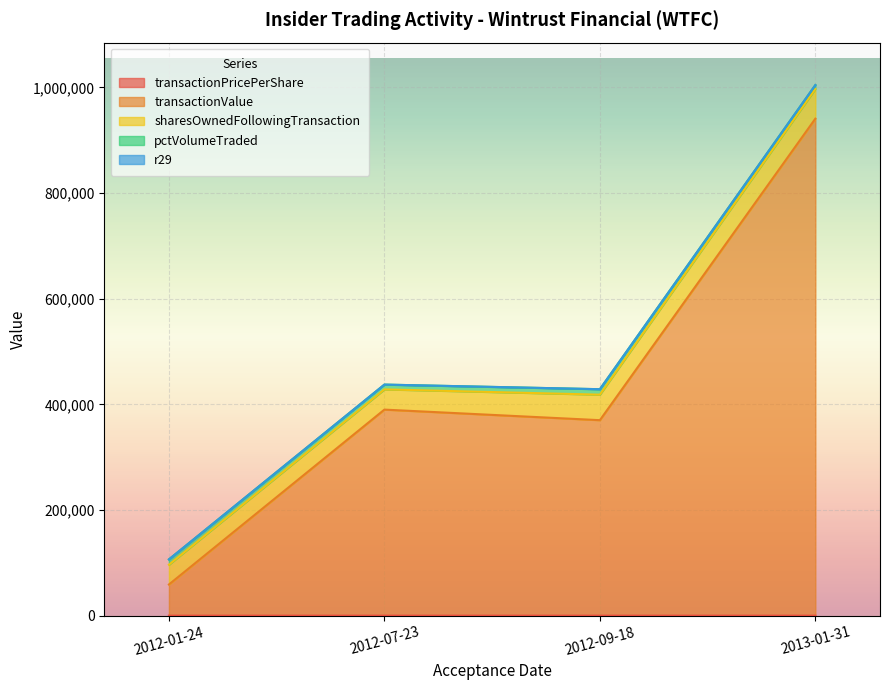

What is the total value across all series at 2012-09-18?

428667.0